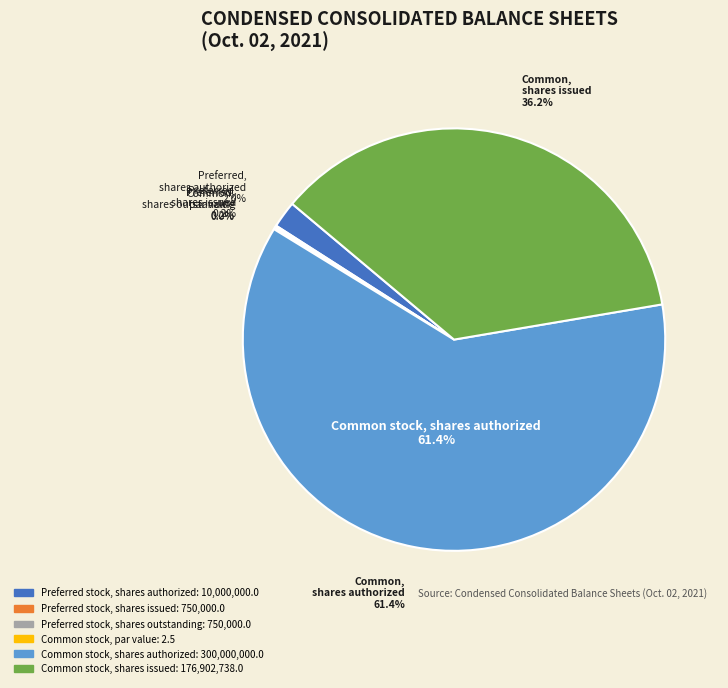

Between Common stock, par value and Preferred stock, shares authorized, which is larger?

Preferred stock, shares authorized